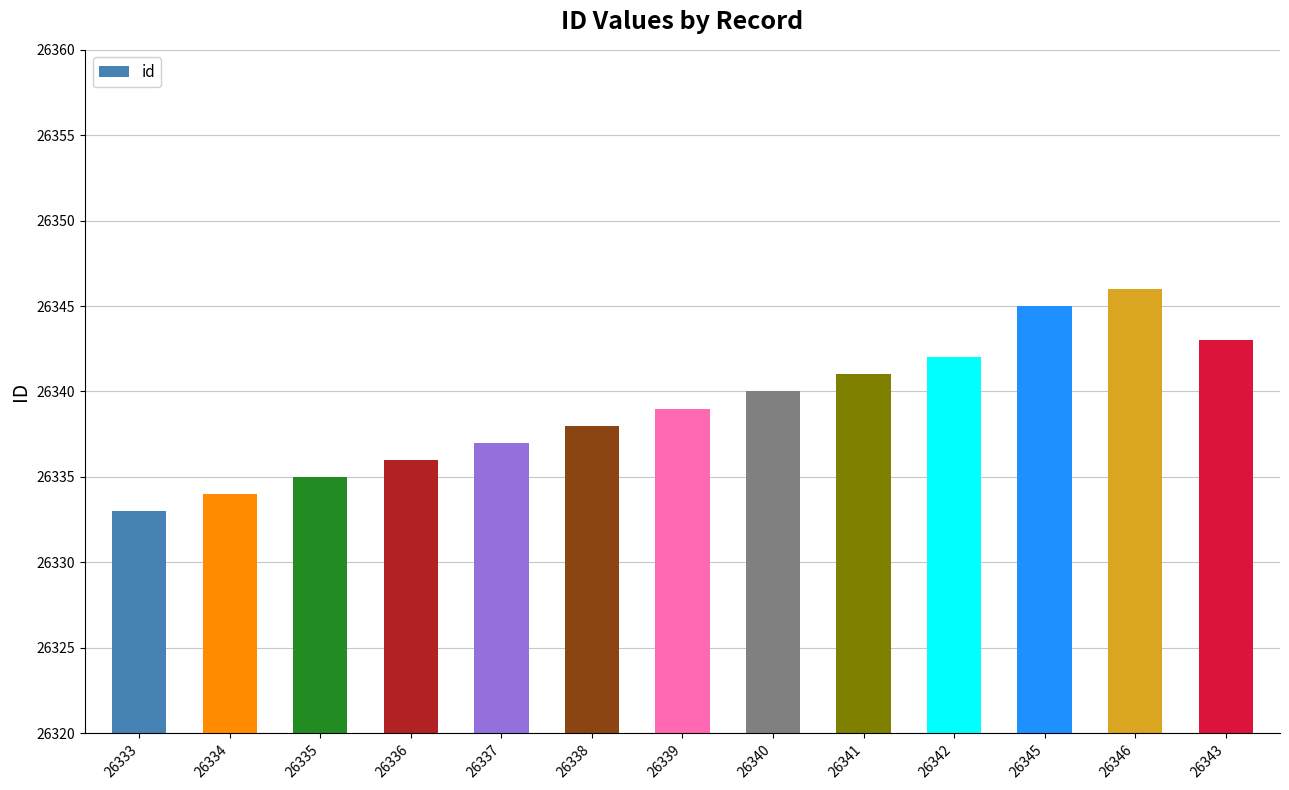

Is it true that the value at 26339 is 26339?

True